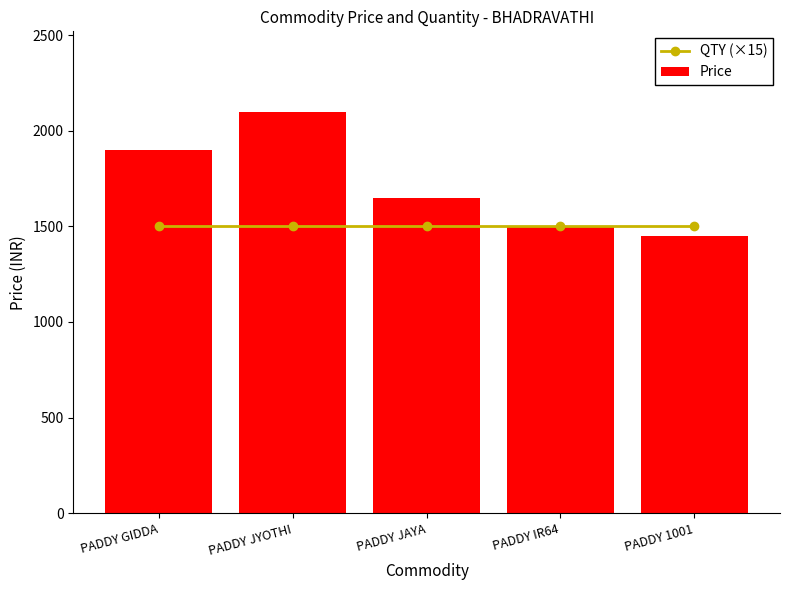

What is the label of the 5th bar from the right?

PADDY GIDDA